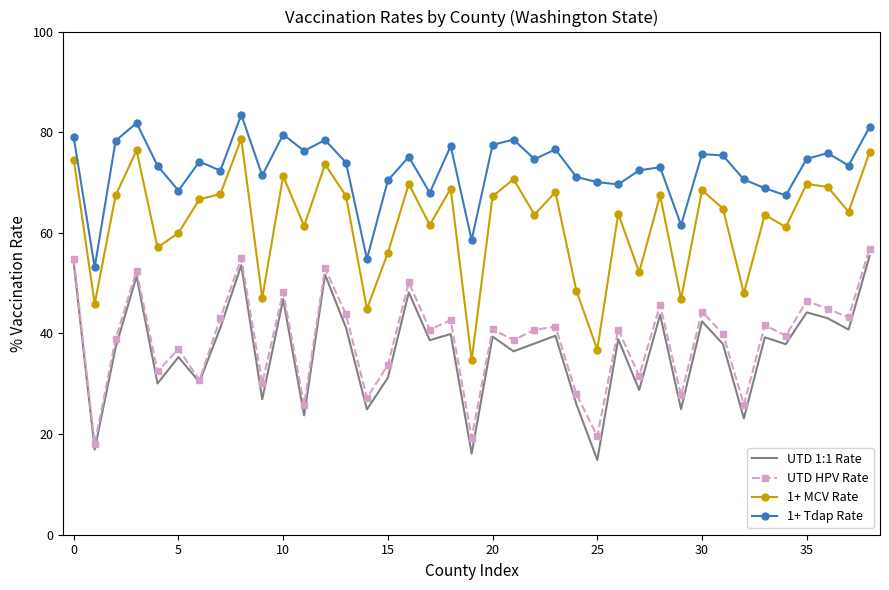

What are all the series names shown in the legend?

UTD 1:1 Rate, UTD HPV Rate, 1+ MCV Rate, 1+ Tdap Rate